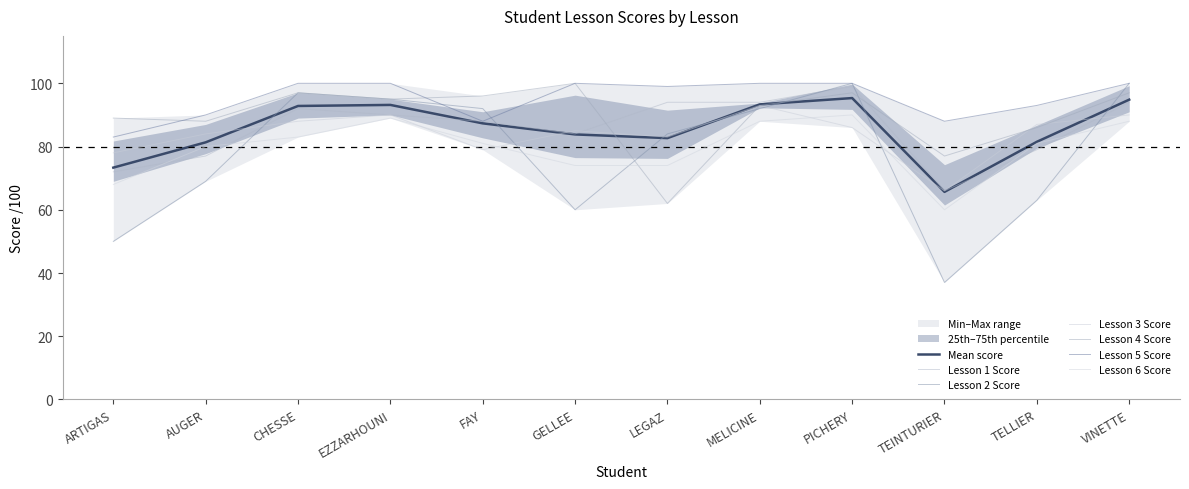

What is the sum of all Lesson 4 Score values?

1077.0